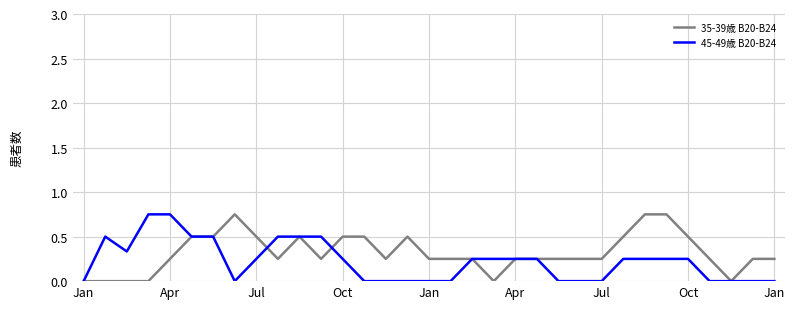

How many times do 45-49歳 B20-B24 and 35-39歳 B20-B24 cross each other?

2